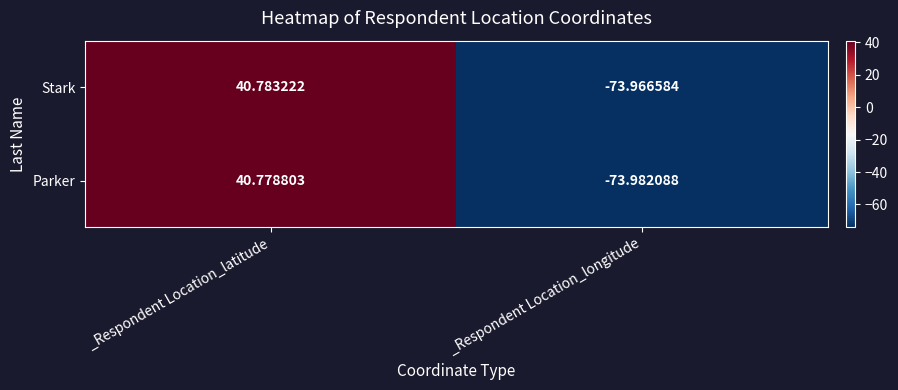

What is the smallest value displayed?

-74.0